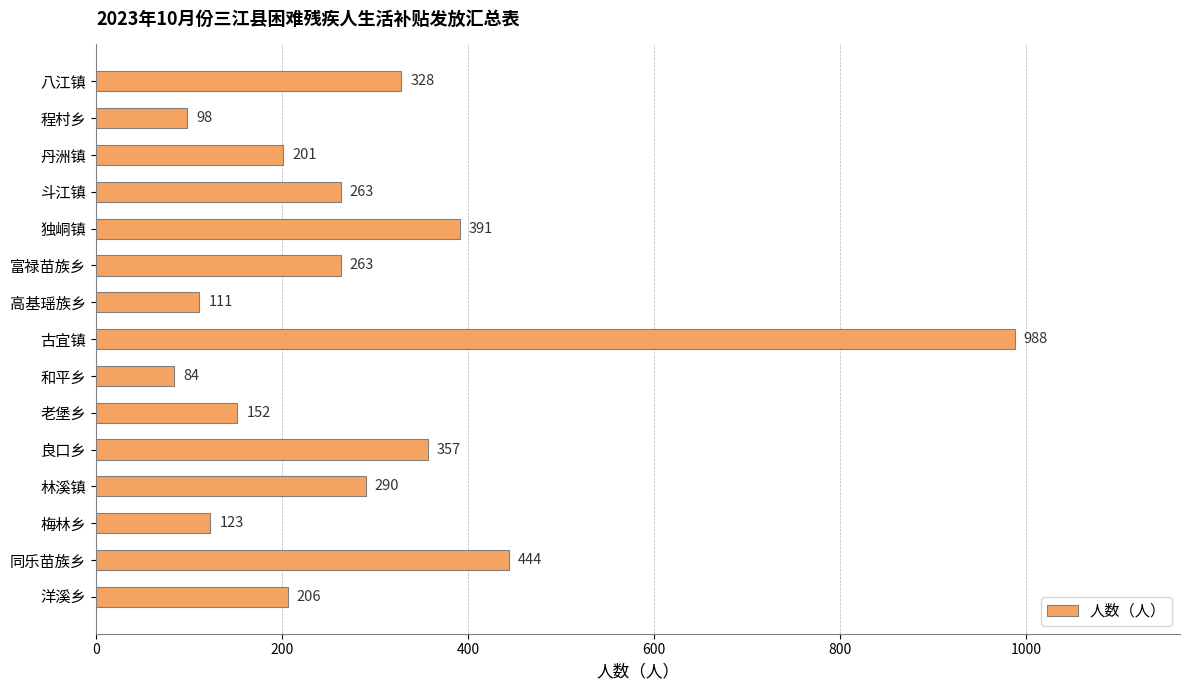

True or false: the data shows 41 at 老堡乡.

False